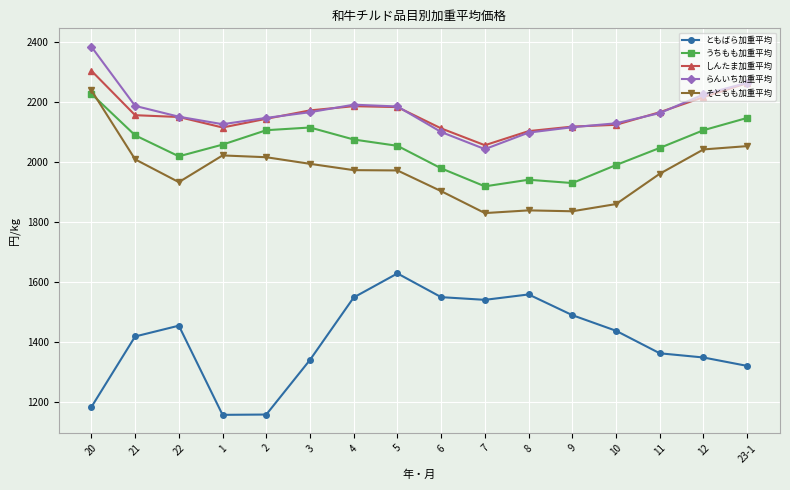

Rank the series by their maximum value, from highest to lowest.

らんいち加重平均, しんたま加重平均, そともも加重平均, うちもも加重平均, ともばら加重平均